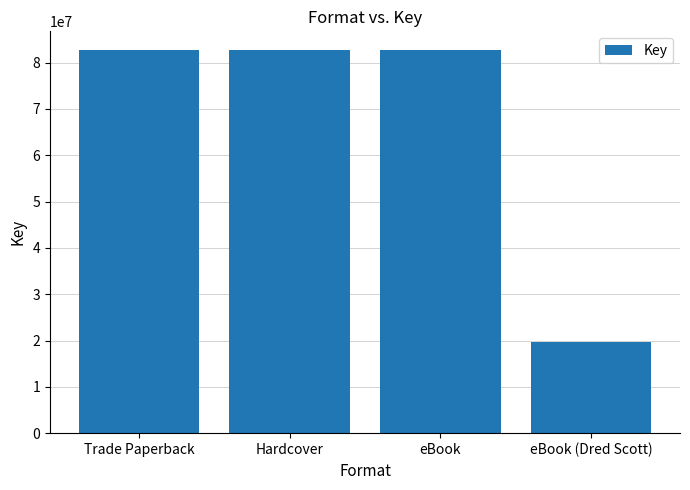

What is the maximum value shown in the chart?

82612225